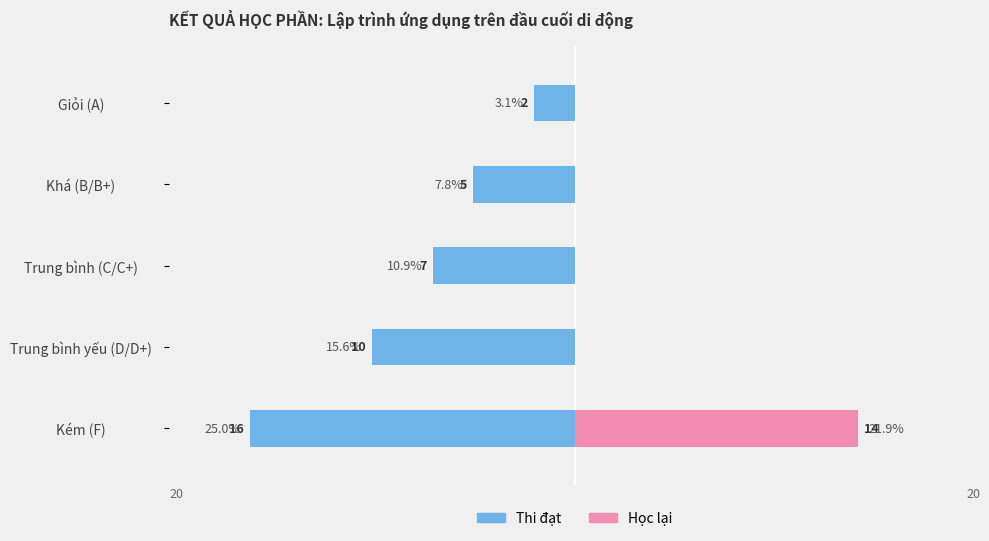

Does the chart contain stacked bars?

No